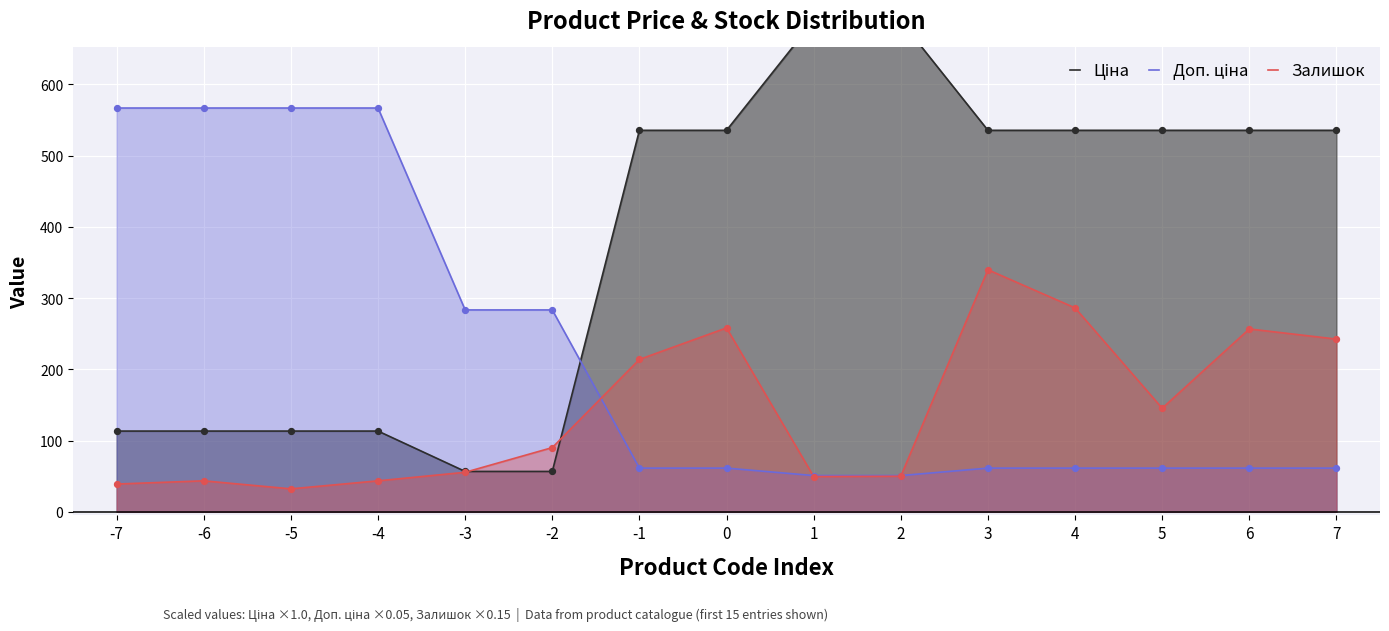

At which category is the sum across all series the highest?

3